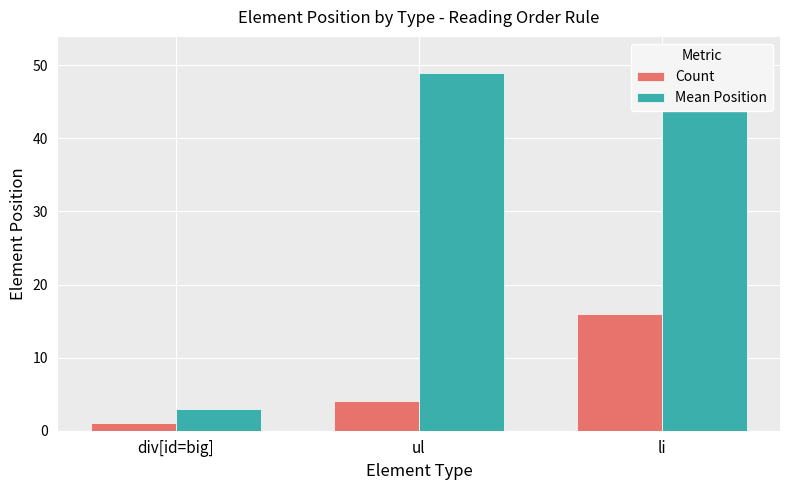

What is the average value of the Count series?

7.0